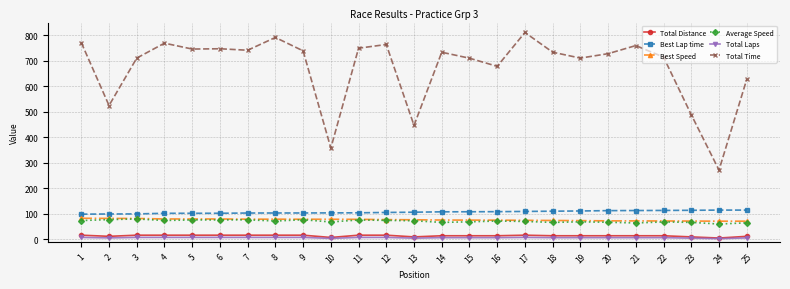

What is the lowest value of the Best Speed series?

70.6